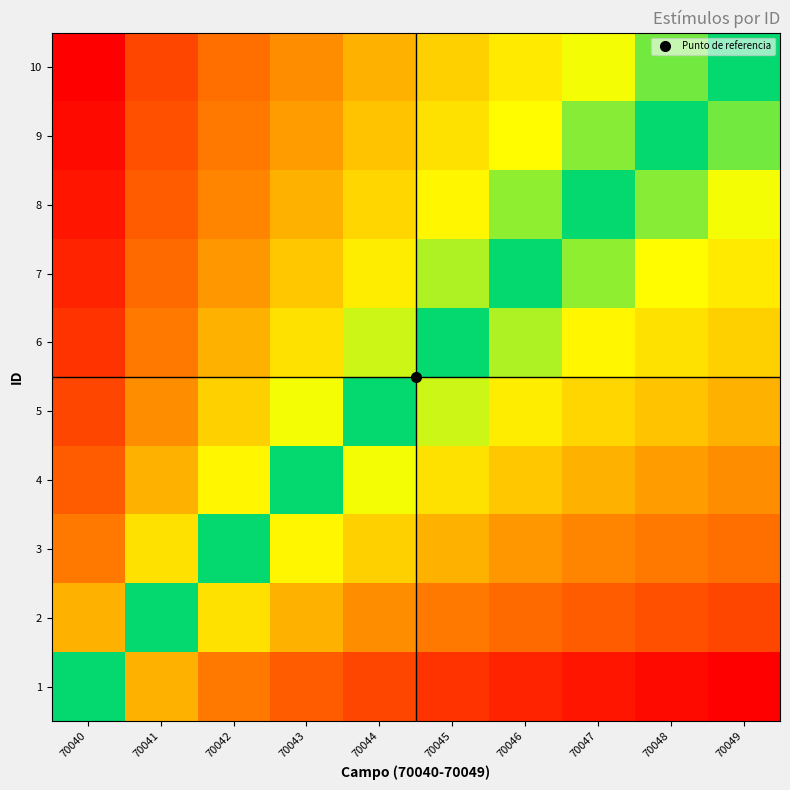

Reading right to left, transcribe all the data shown in this chart.

1: 70049=-3.3	70048=-3.2	70047=-3.0	70046=-2.8	70045=-2.6	70044=-2.3	70043=-2.0	70042=-1.6	70041=-1.0	70040=0.0
2: 70049=-2.3	70048=-2.2	70047=-2.0	70046=-1.8	70045=-1.6	70044=-1.3	70043=-1.0	70042=-0.6	70041=0.0	70040=1.0
3: 70049=-1.7	70048=-1.6	70047=-1.4	70046=-1.2	70045=-1.0	70044=-0.7	70043=-0.4	70042=0.0	70041=0.6	70040=1.6
4: 70049=-1.3	70048=-1.2	70047=-1.0	70046=-0.8	70045=-0.6	70044=-0.3	70043=0.0	70042=0.4	70041=1.0	70040=2.0
5: 70049=-1.0	70048=-0.8	70047=-0.7	70046=-0.5	70045=-0.3	70044=0.0	70043=0.3	70042=0.7	70041=1.3	70040=2.3
6: 70049=-0.7	70048=-0.6	70047=-0.4	70046=-0.2	70045=0.0	70044=0.3	70043=0.6	70042=1.0	70041=1.6	70040=2.6
7: 70049=-0.5	70048=-0.4	70047=-0.2	70046=0.0	70045=0.2	70044=0.5	70043=0.8	70042=1.2	70041=1.8	70040=2.8
8: 70049=-0.3	70048=-0.2	70047=0.0	70046=0.2	70045=0.4	70044=0.7	70043=1.0	70042=1.4	70041=2.0	70040=3.0
9: 70049=-0.2	70048=0.0	70047=0.2	70046=0.4	70045=0.6	70044=0.8	70043=1.2	70042=1.6	70041=2.2	70040=3.2
10: 70049=0.0	70048=0.2	70047=0.3	70046=0.5	70045=0.7	70044=1.0	70043=1.3	70042=1.7	70041=2.3	70040=3.3